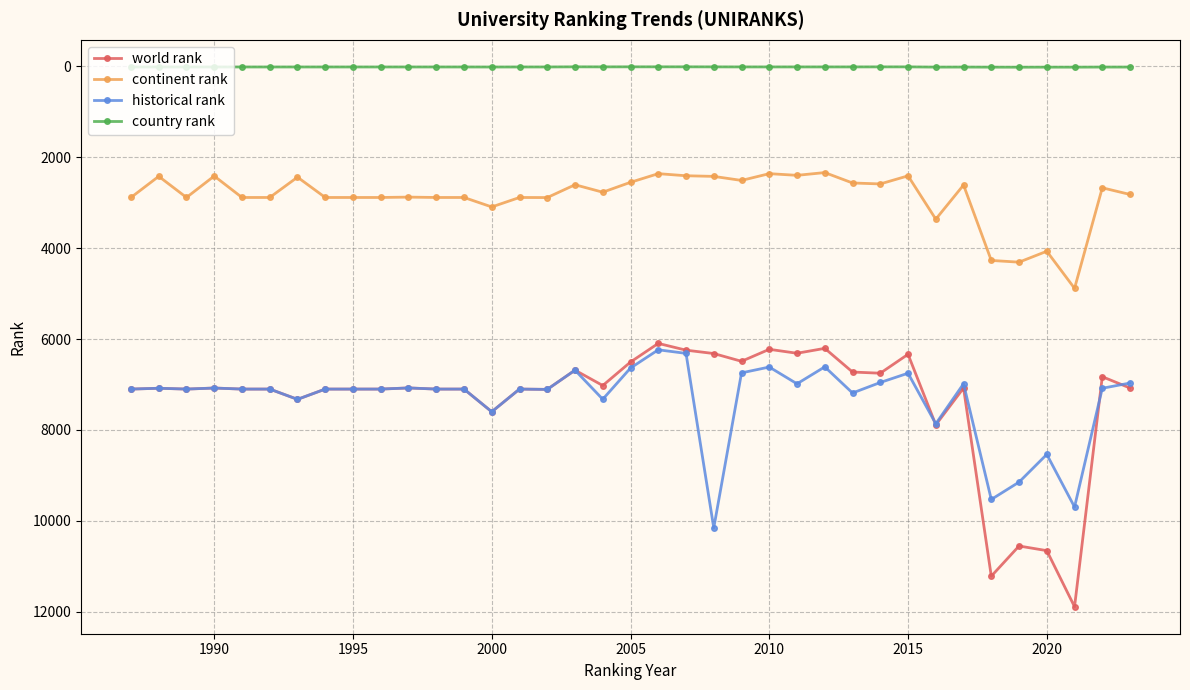

True or false: country rank and historical rank intersect in this chart.

False